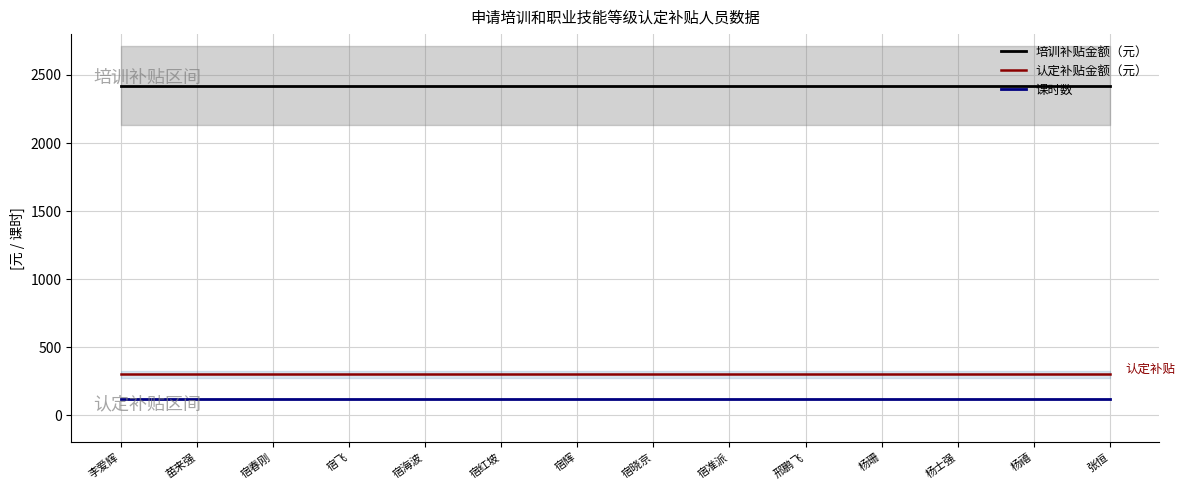

The 认定补贴金额（元） series shows 106 at 张恒. True or false?

False